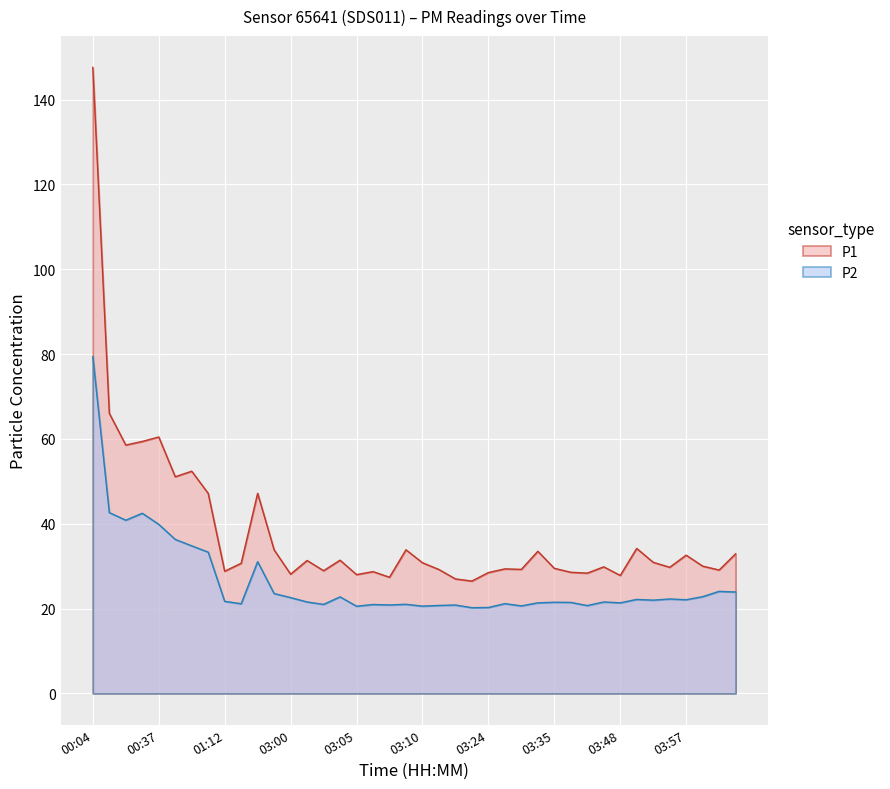

What are all the series names shown in the legend?

P1, P2